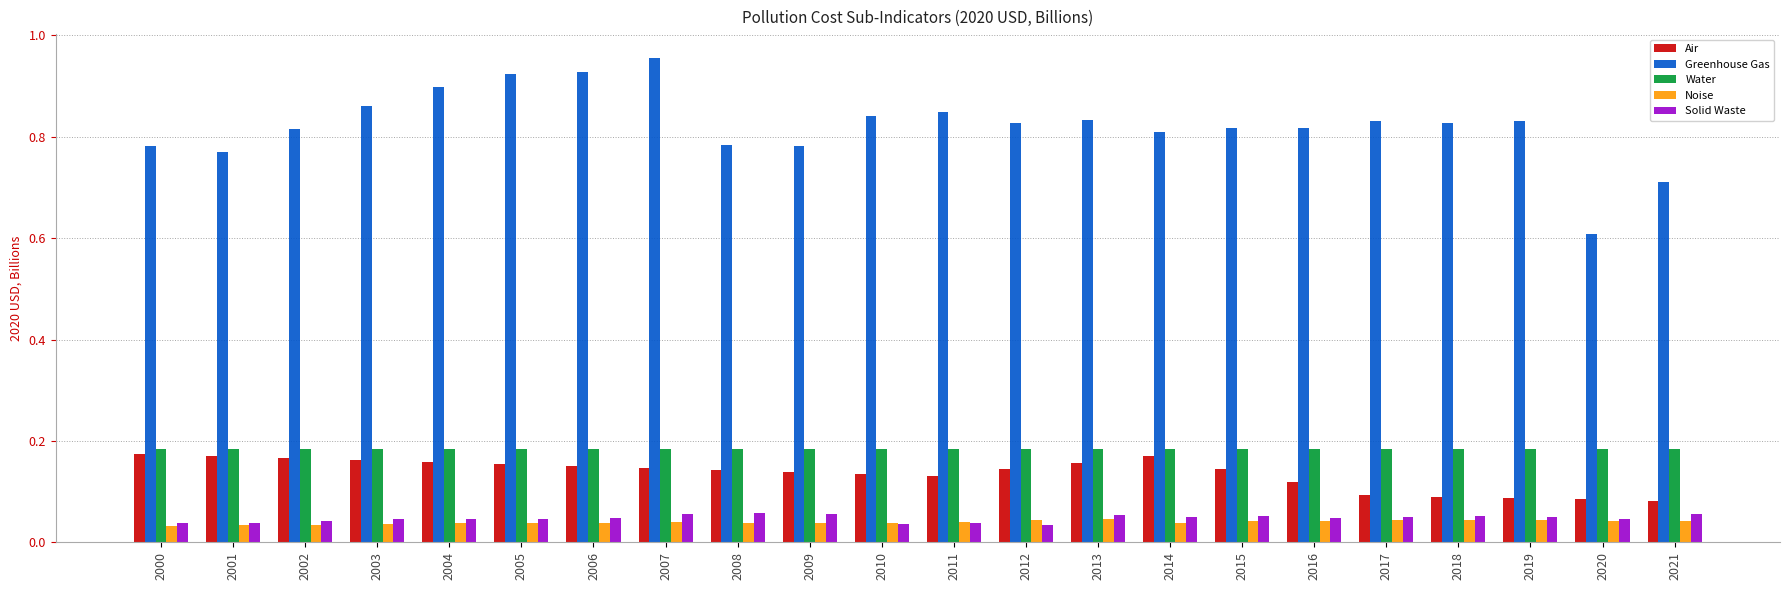

What are all the series names shown in the legend?

Air, Greenhouse Gas, Water, Noise, Solid Waste